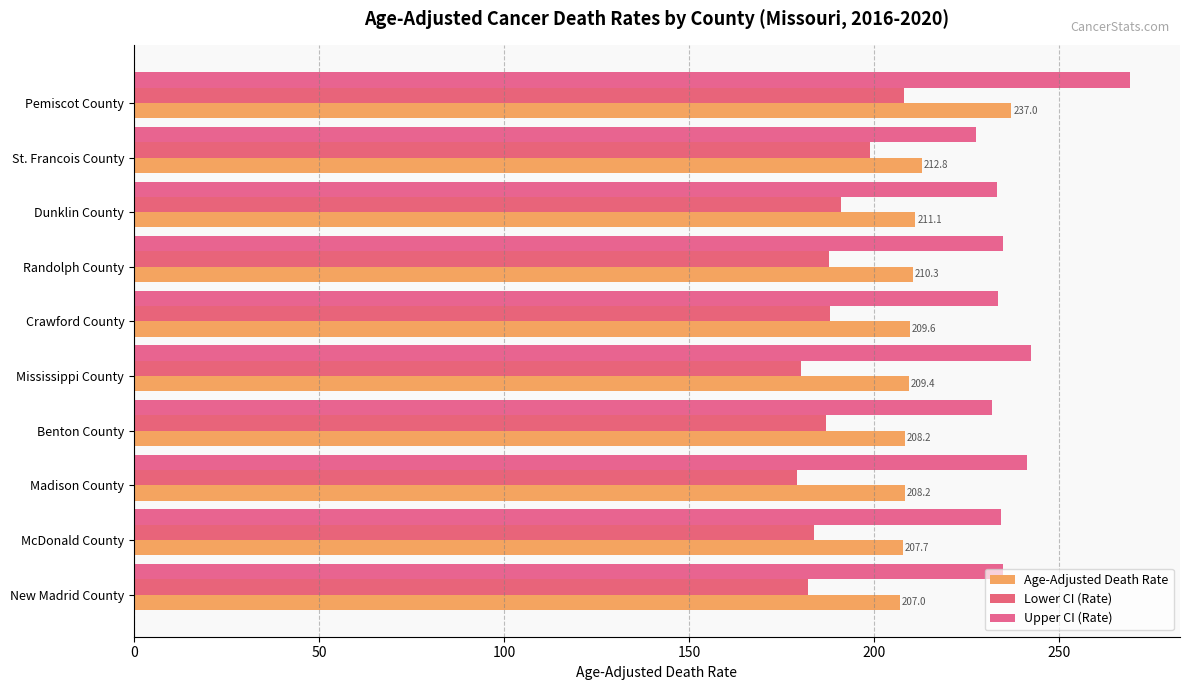

Which series has the widest spread of values?

Upper CI (Rate)